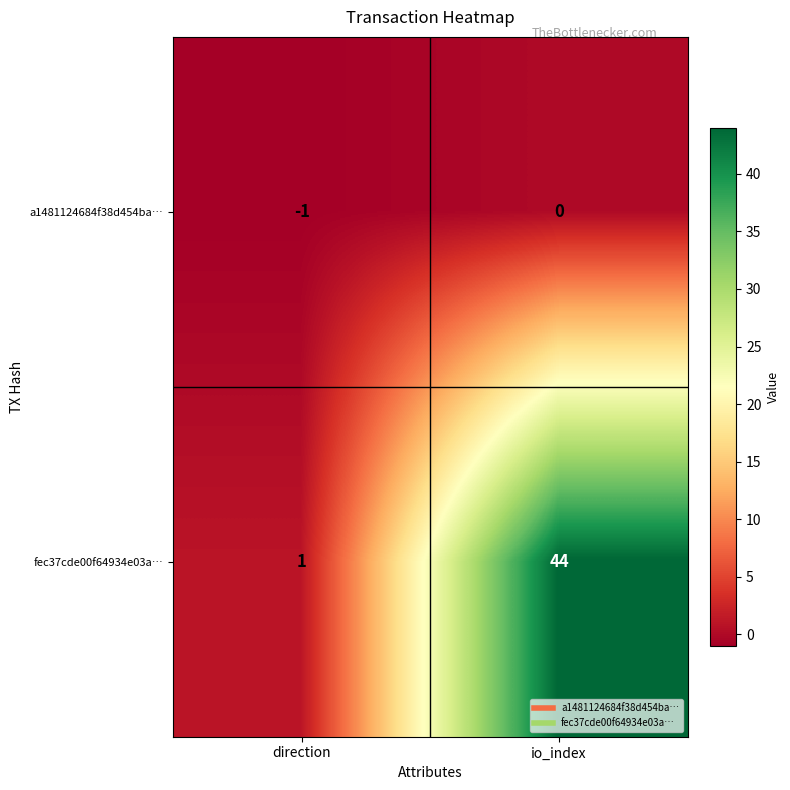

What is the difference between the highest and lowest values at direction?

2